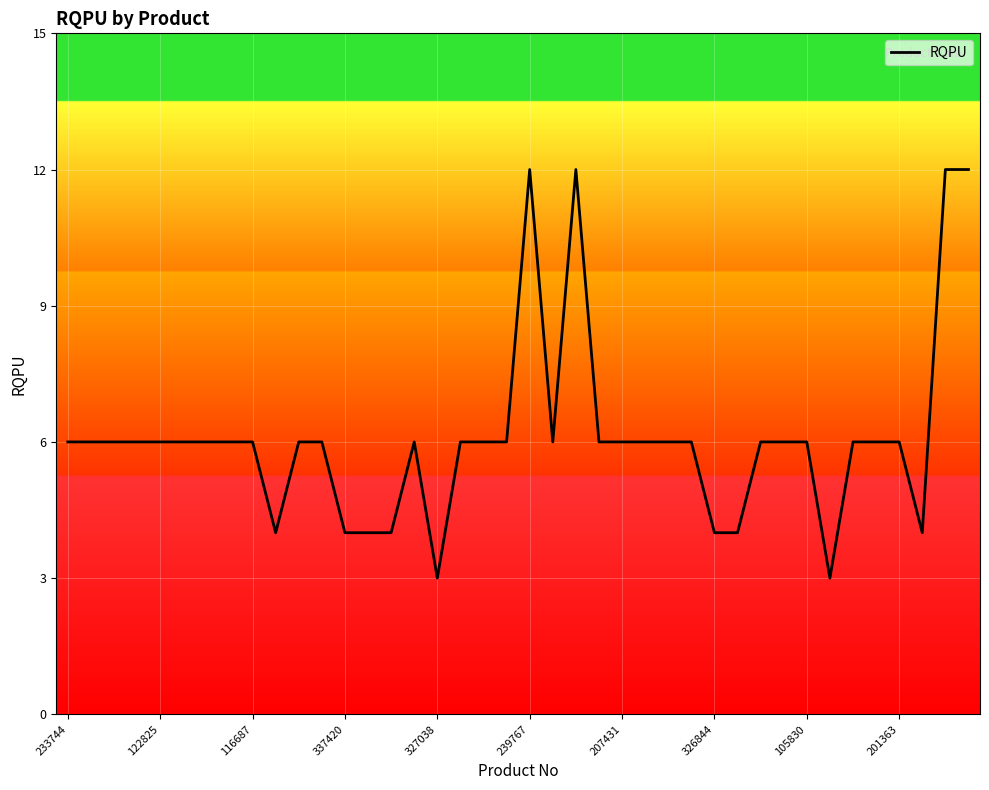

What is the smallest value displayed?

3